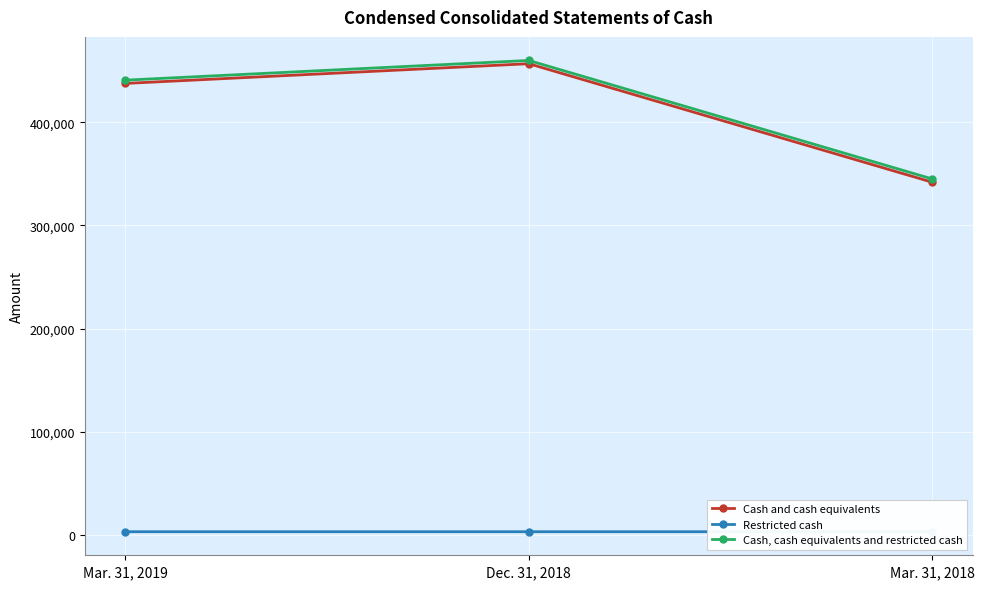

At how many categories does at least one series exceed 56182?

3